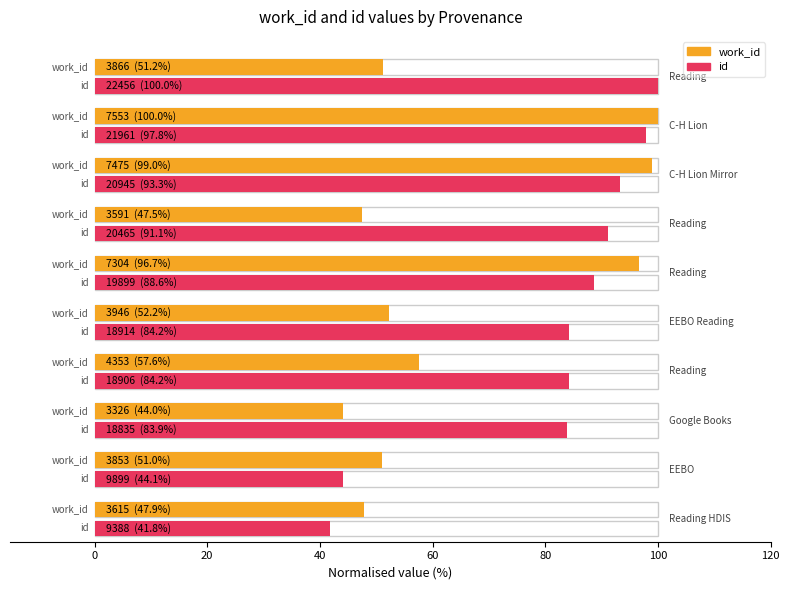

Which series has the largest total across all categories?

id